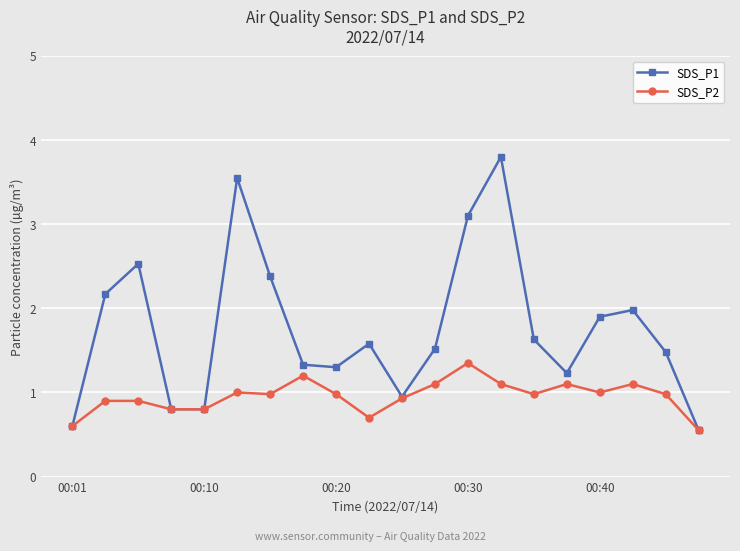

Rank the series by their average value, from lowest to highest.

SDS_P2, SDS_P1